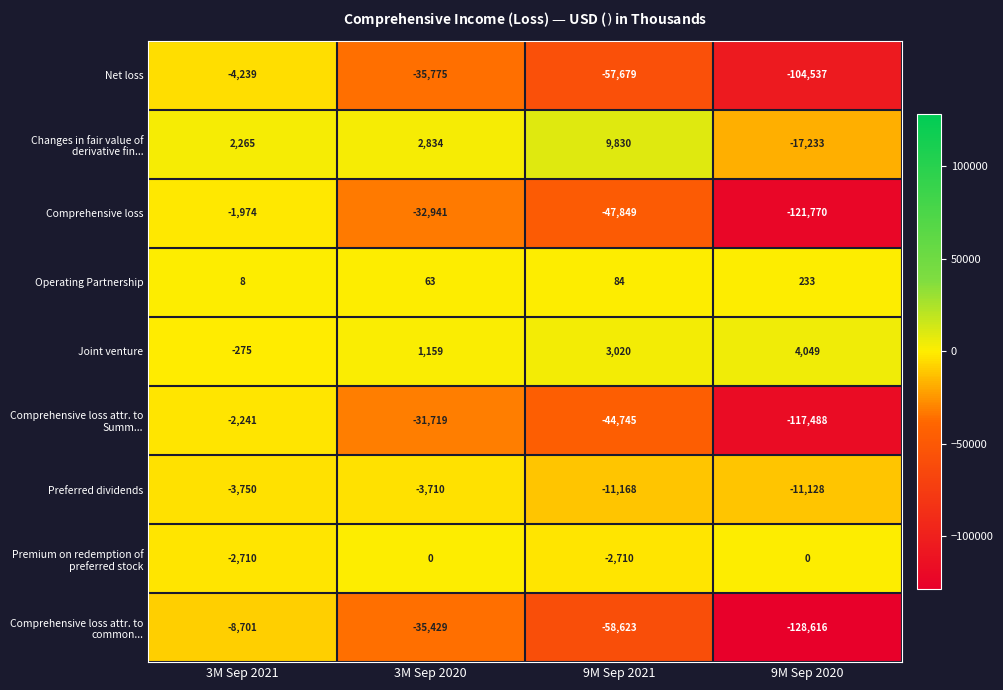

List the labels in order of Changes in fair value of derivative fin... value, smallest first.

9M Sep 2020, 3M Sep 2021, 3M Sep 2020, 9M Sep 2021